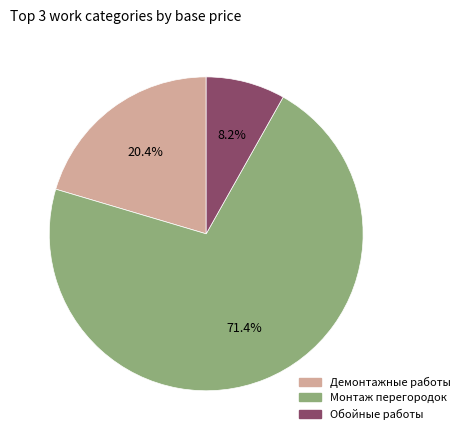

The Обойные работы slice represents 1% of the pie. True or false?

False